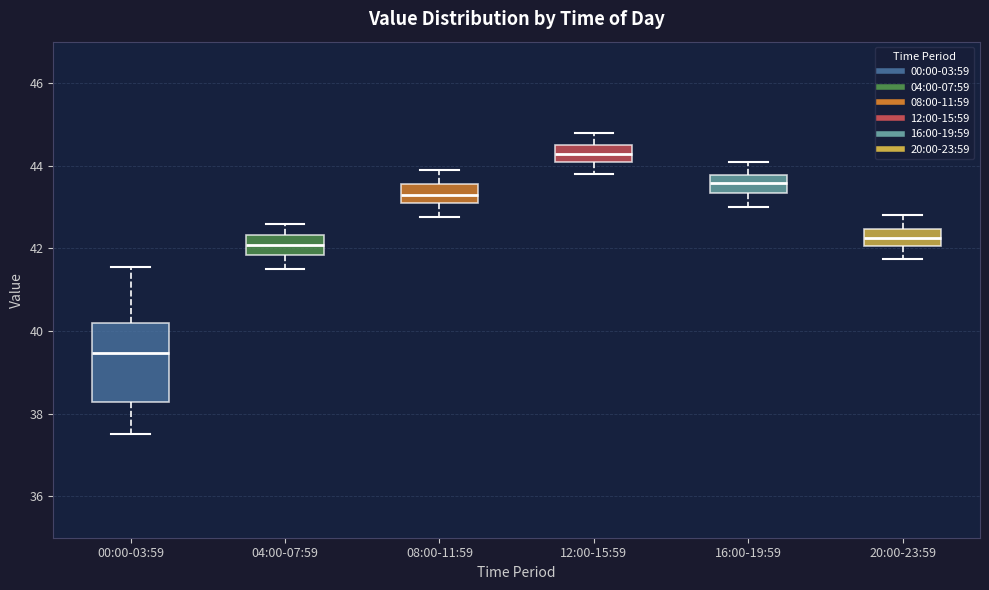

Comparing the boxes themselves (not the whiskers), which one is the tallest?

00:00-03:59